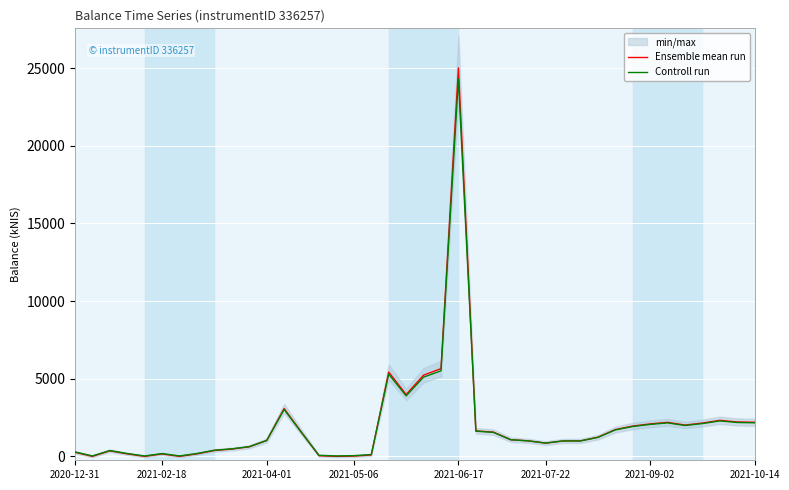

What is the approximate value of Ensemble mean run at 34?

2192.6